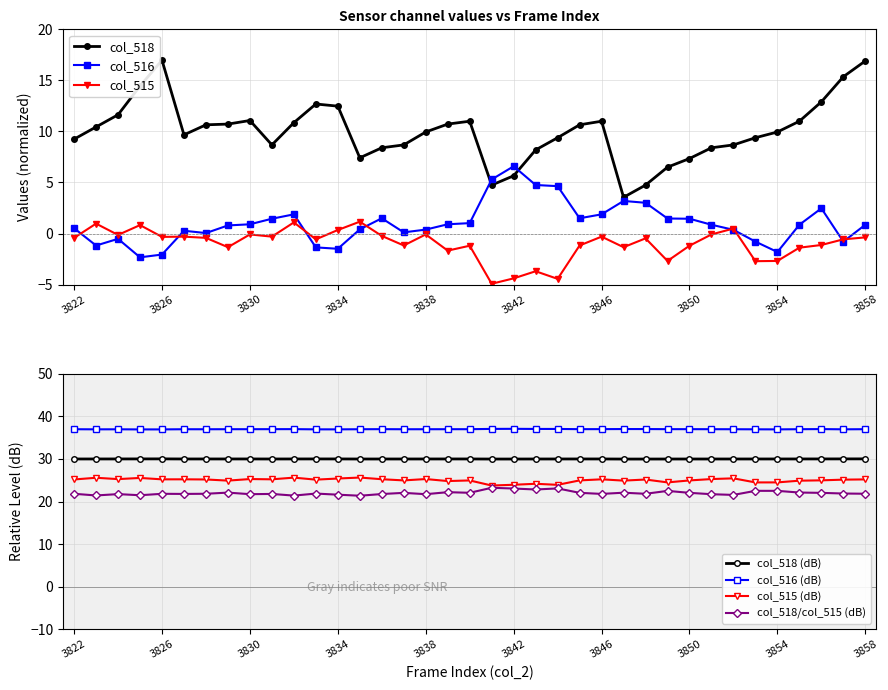

What is the smallest value displayed?

-4.9